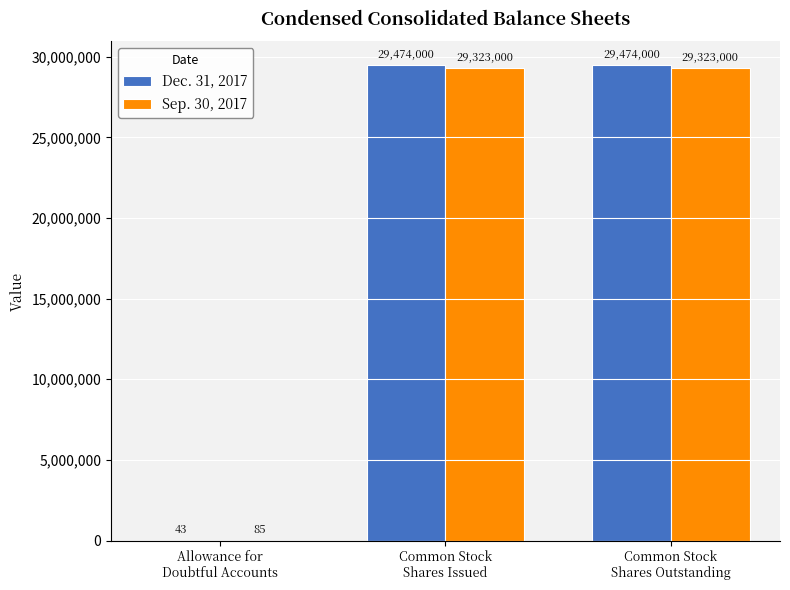

Is it true that Dec. 31, 2017 equals 29474000 at Common Stock
Shares Outstanding?

True